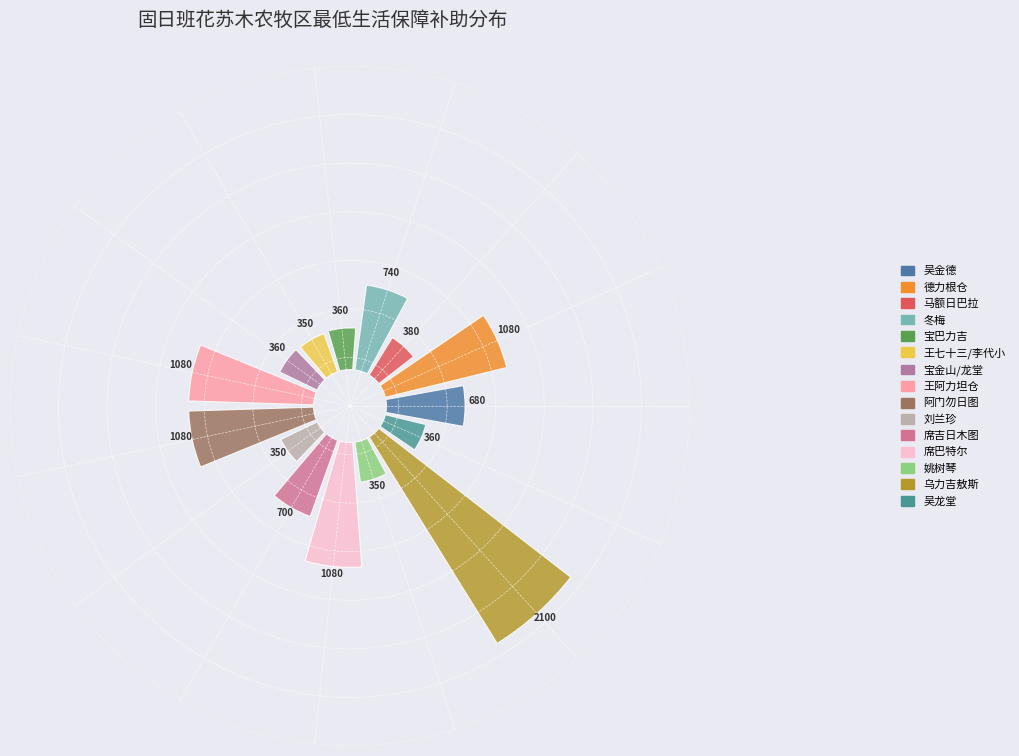

Does any single category account for the majority?

No